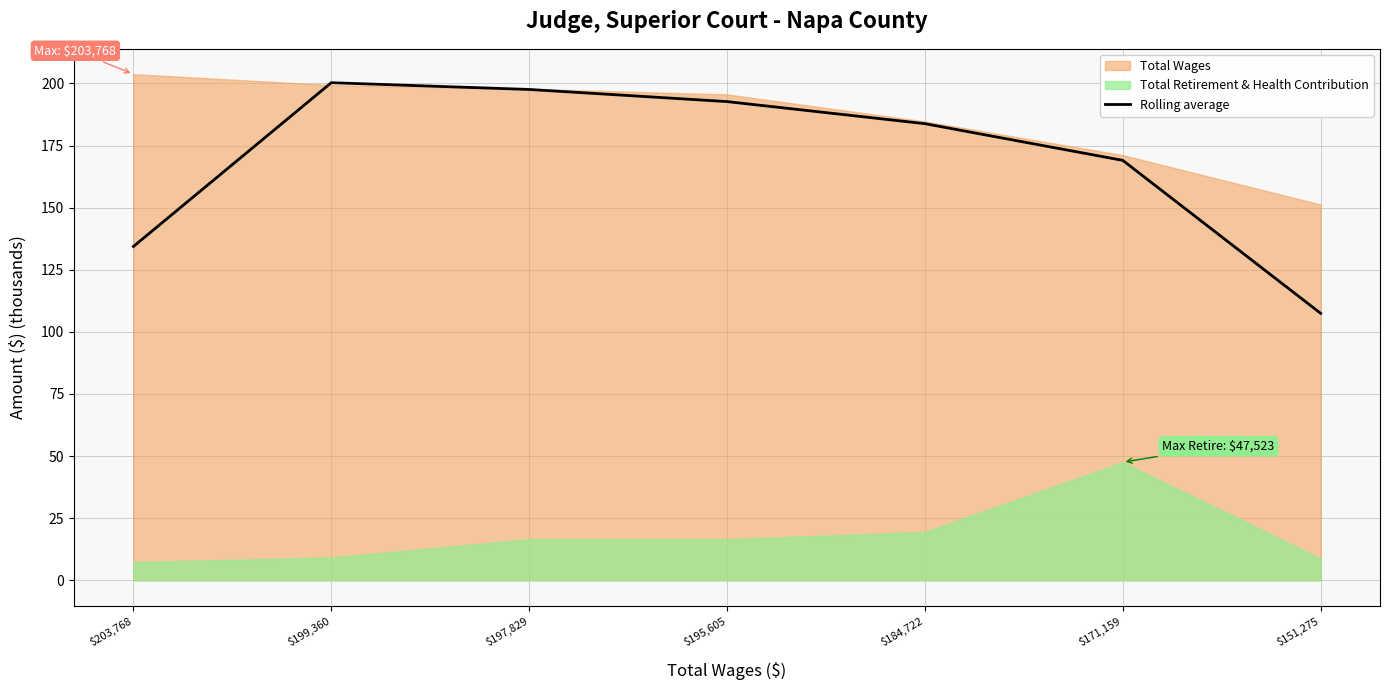

Reading left to right, list all the values displayed in this chart.

$203,768=134.4	$199,360=200.3	$197,829=197.6	$195,605=192.7	$184,722=183.8	$171,159=169.1	$151,275=107.5